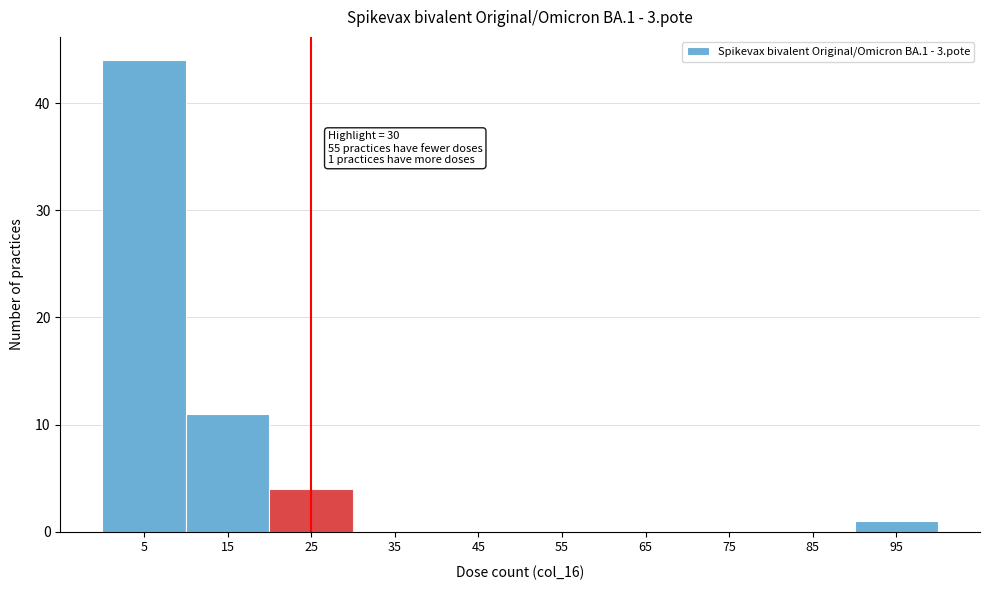

Reading left to right, extract all data points from this chart.

5=44	15=11	25=4	35=0	45=0	55=0	65=0	75=0	85=0	95=1